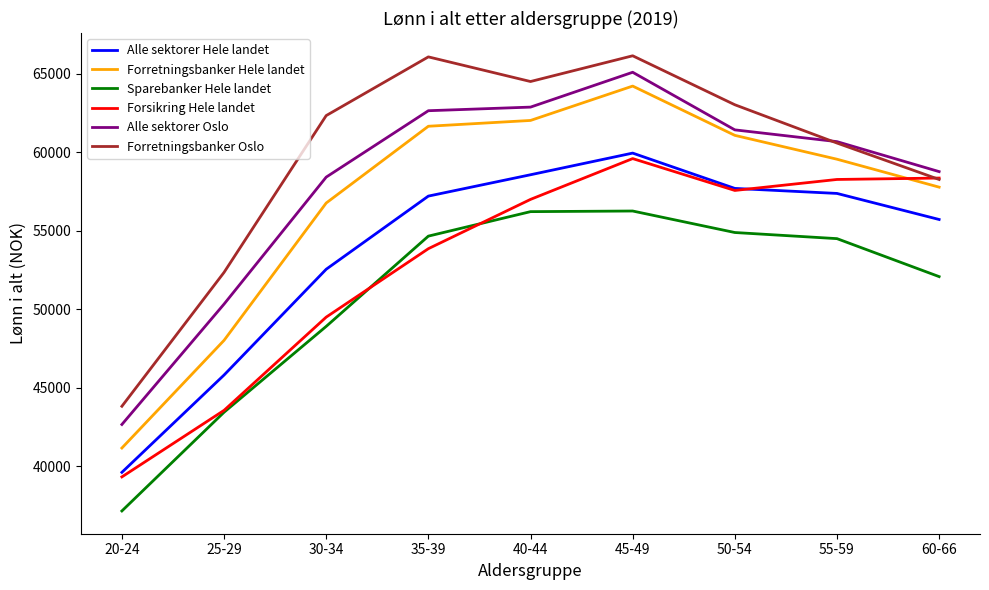

True or false: Sparebanker Hele landet has more than 1 points higher than both neighbors.

False